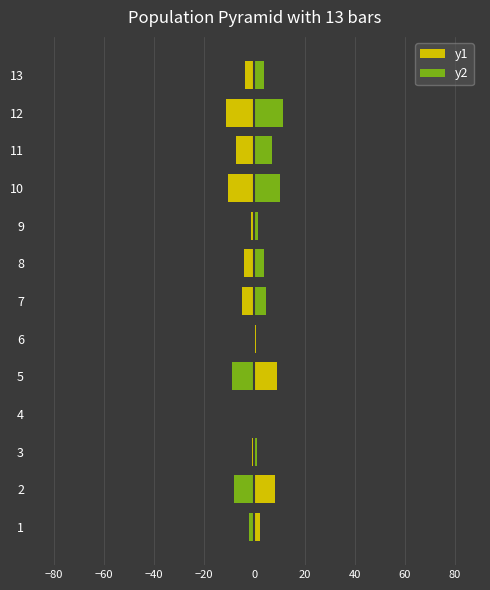

What is the highest value of the y2 series?

11.2